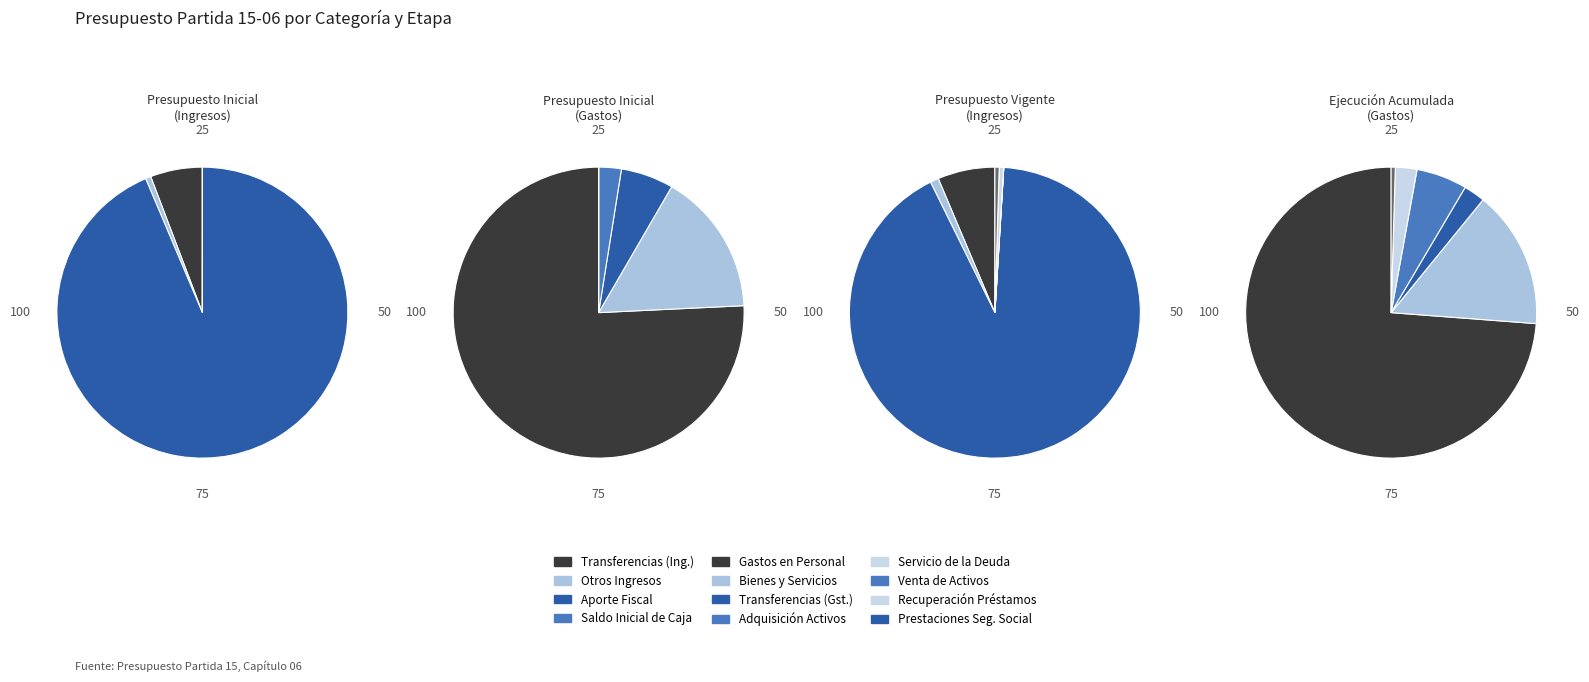

Is it true that TRANSFERENCIAS CORRIENTES (Ingresos) is 6% of the pie?

True